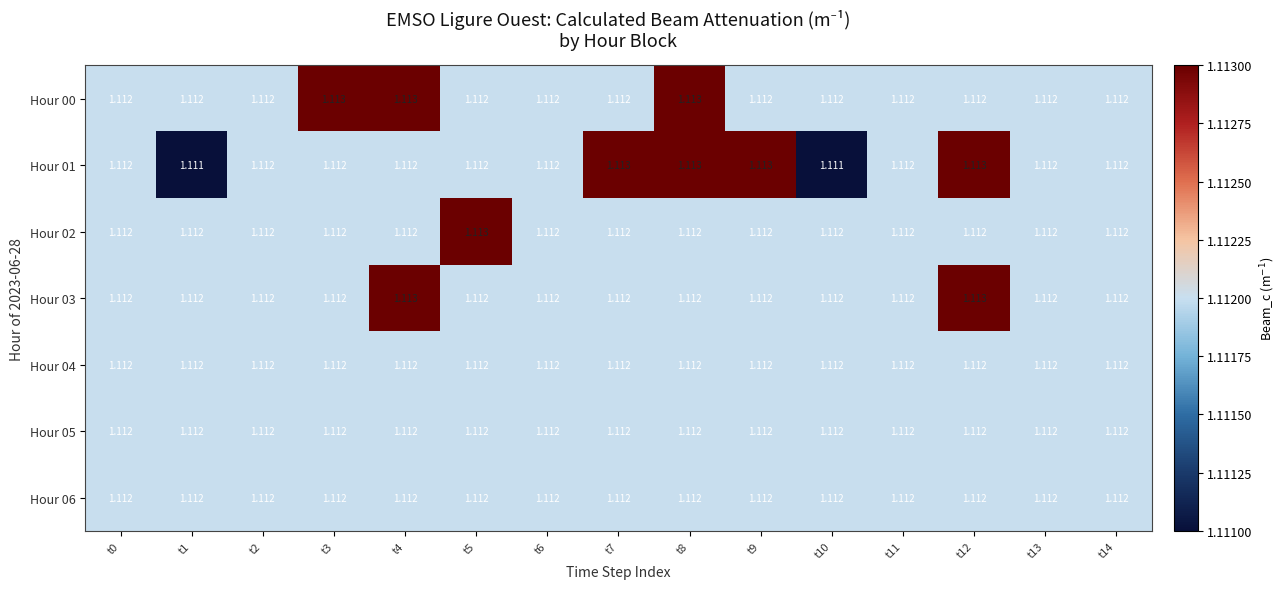

How many data points does each series have?

15